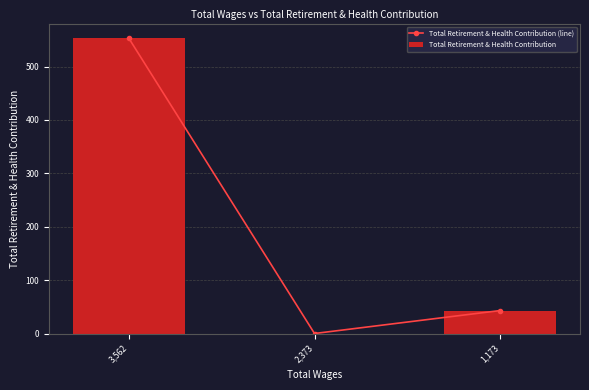

Reading left to right, list all the values displayed in this chart.

553	0	43